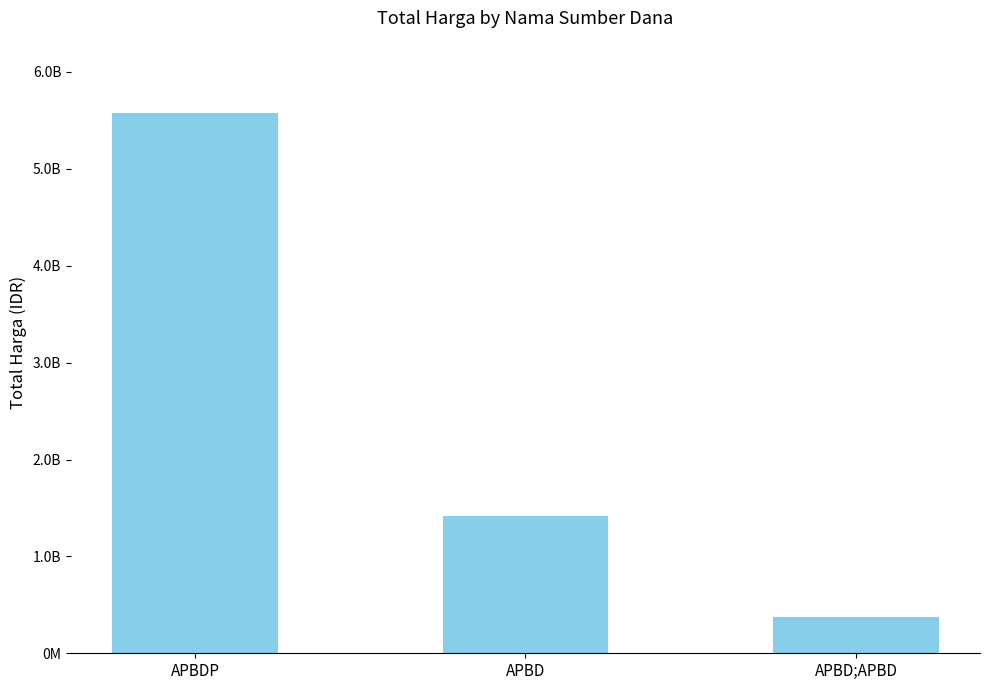

The value at APBD is 2272014778. True or false?

False